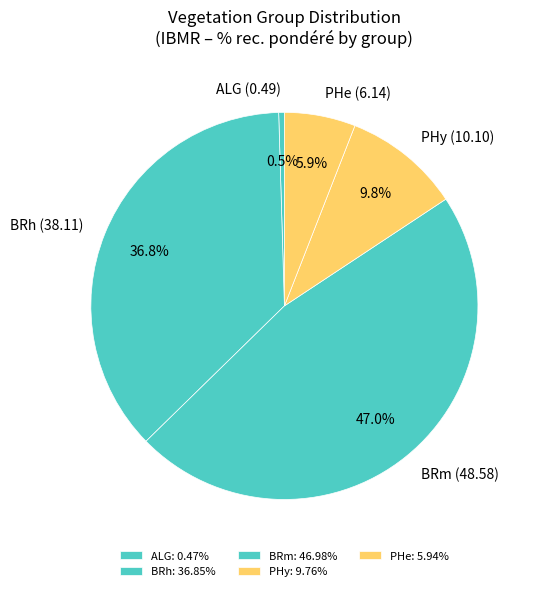

How much of the chart is everything except ALG?

99.5%